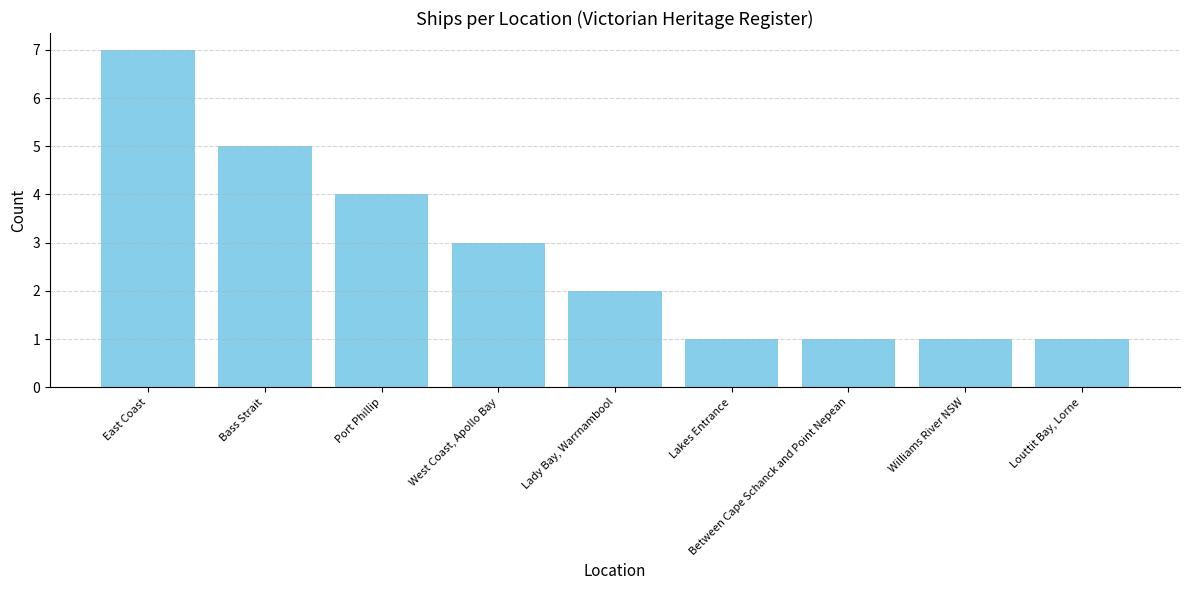

What is the difference between the maximum and minimum values?

6